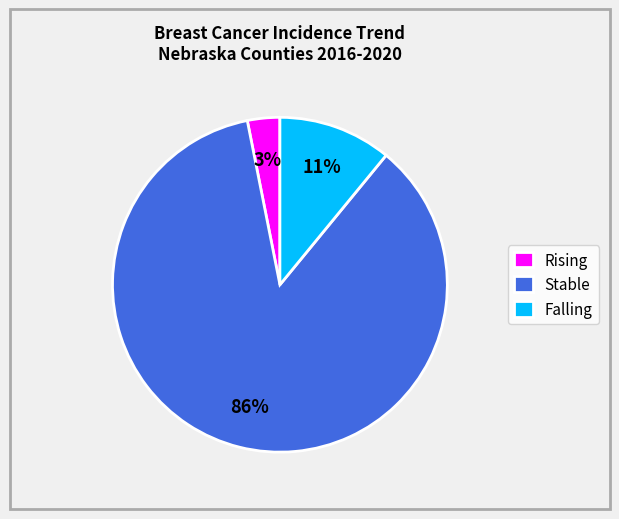

Is Stable the majority of the pie?

Yes